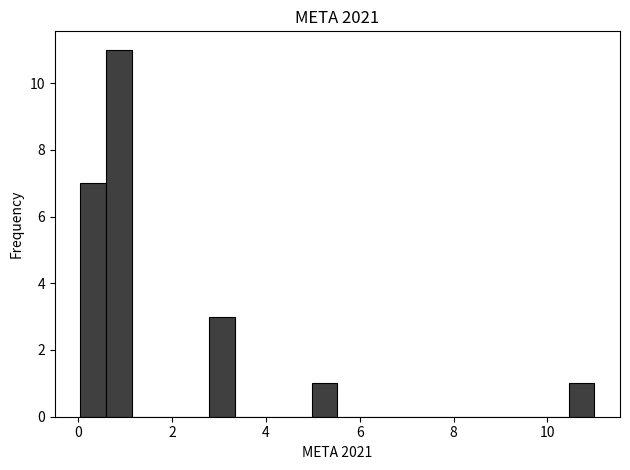

Read against the x-axis, roughly where is the centre of the tallest bar?

0.8